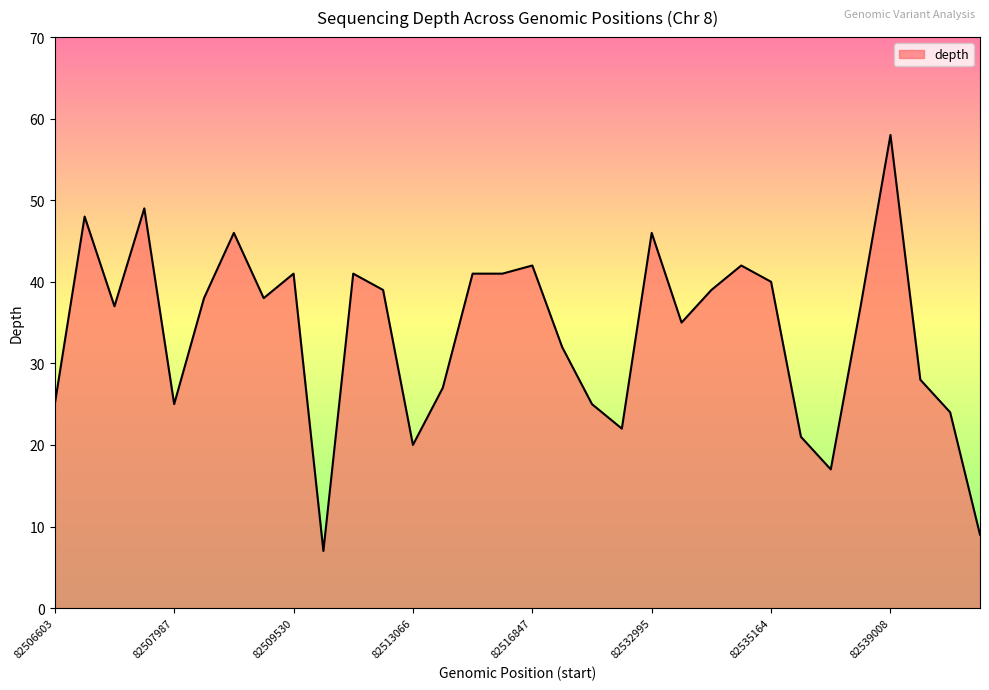

What is the greatest value displayed?

58